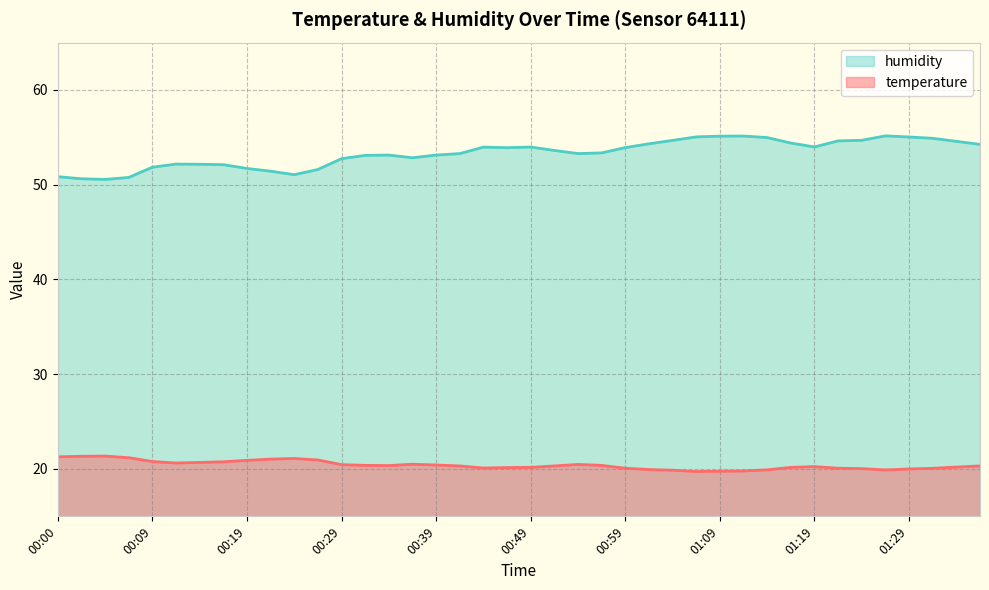

Which label corresponds to the smallest value in the chart?

01:07